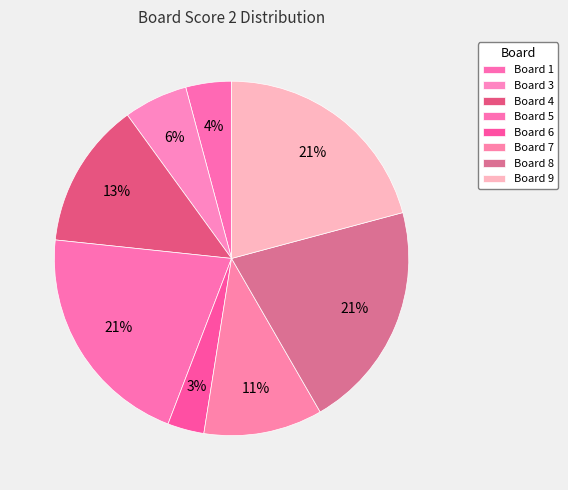

How many segments does this pie chart have?

8